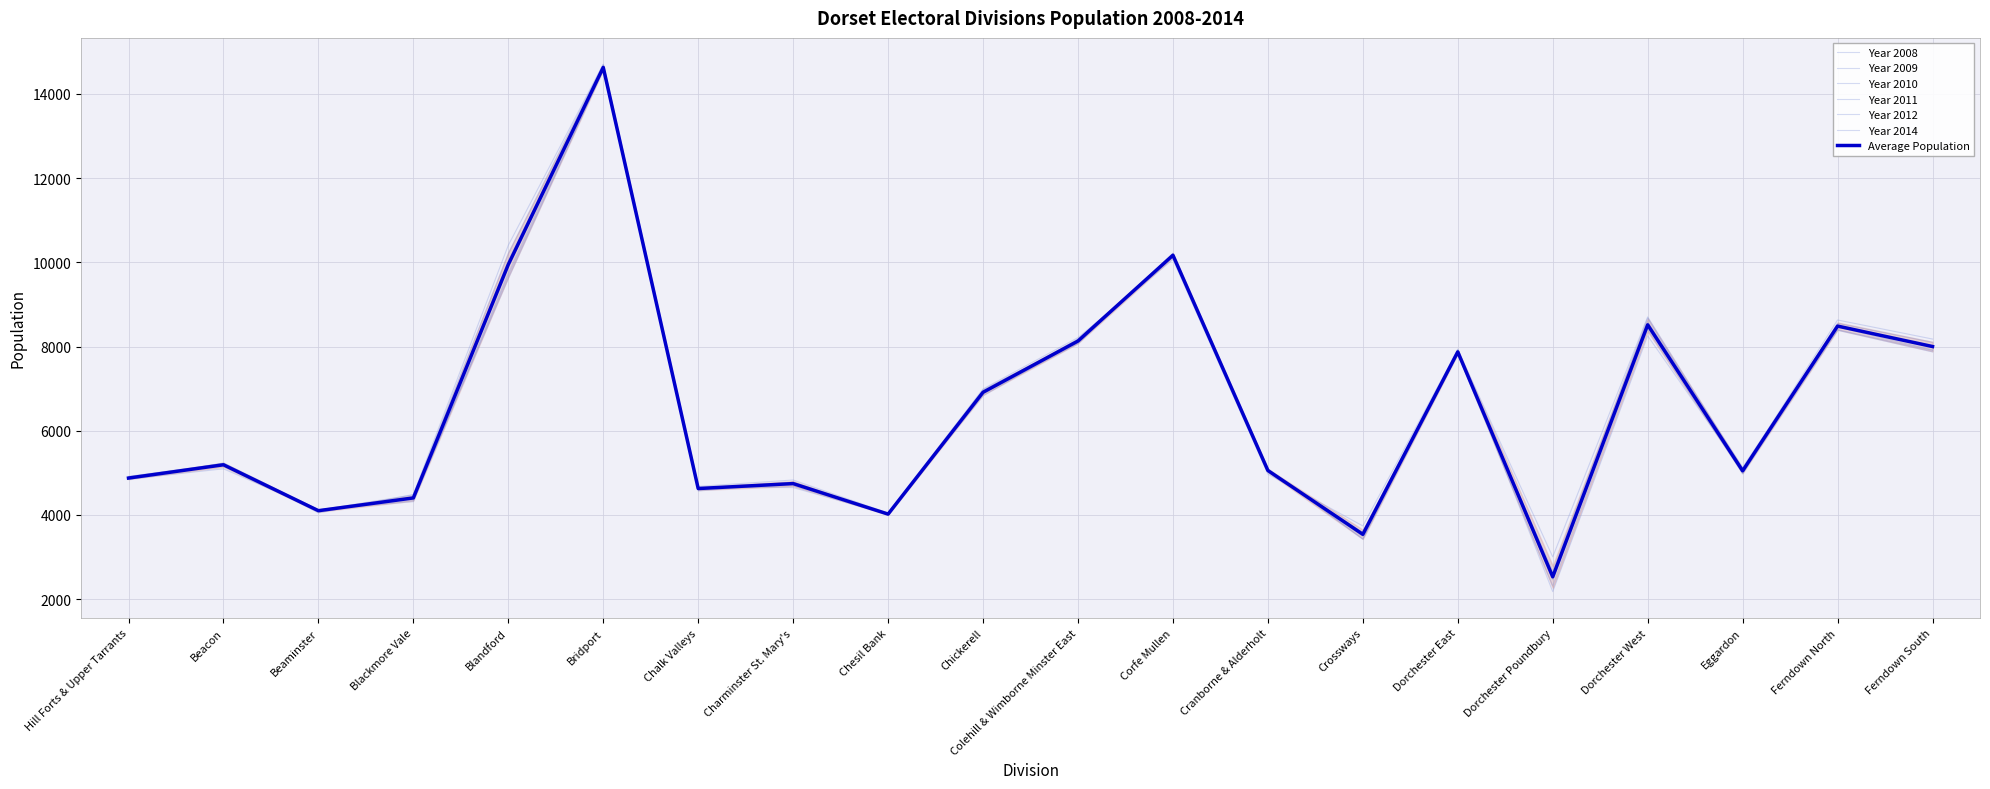

At which label does Year 2008 first exceed 5202?

Blandford